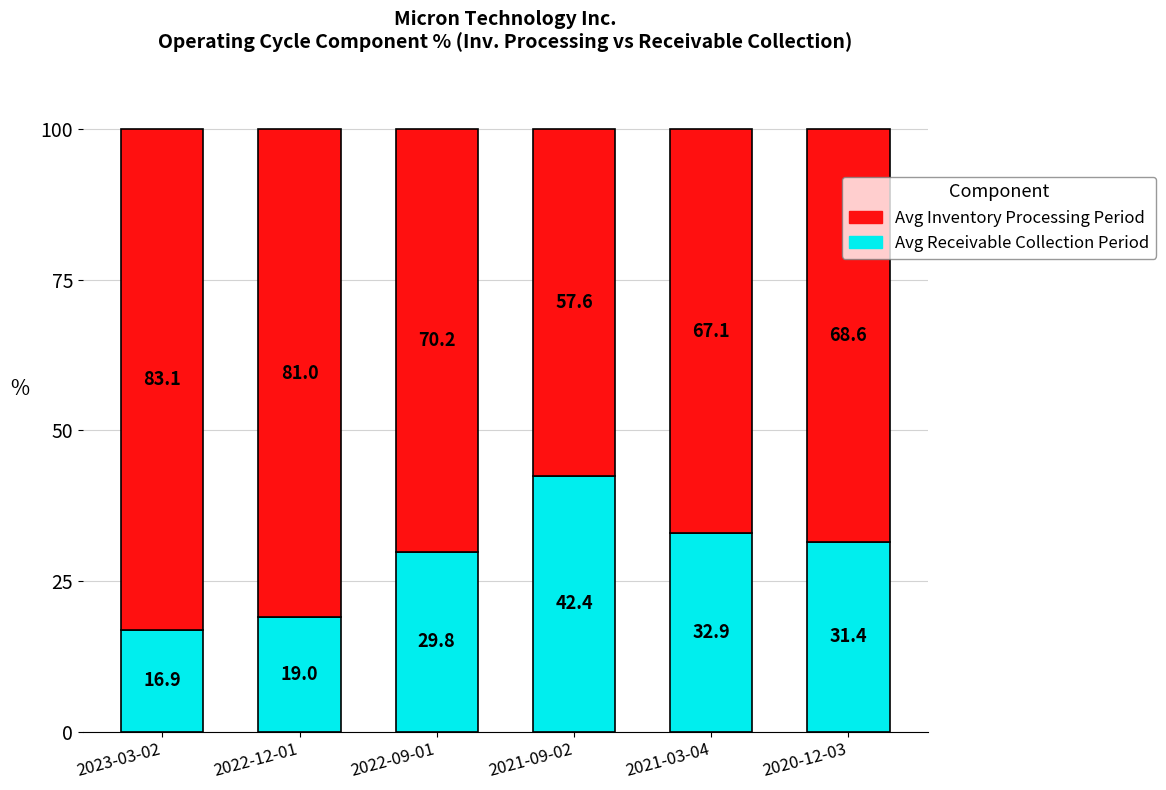

What is the value of the Avg Receivable Collection Period bar at the 5th from the left?

32.9